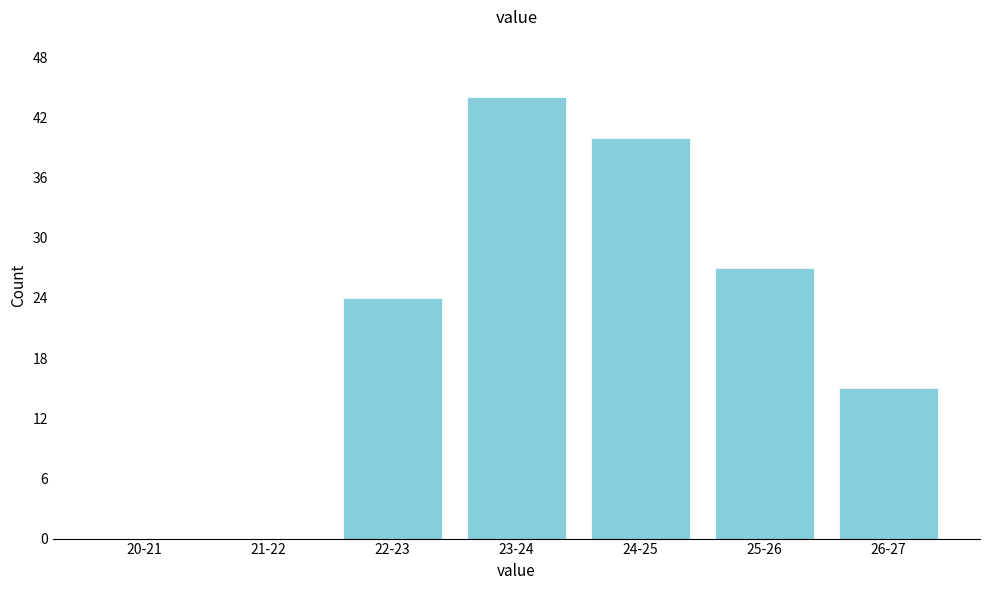

Reading left to right, transcribe all the data shown in this chart.

20-21=0	21-22=0	22-23=24	23-24=44	24-25=40	25-26=27	26-27=15